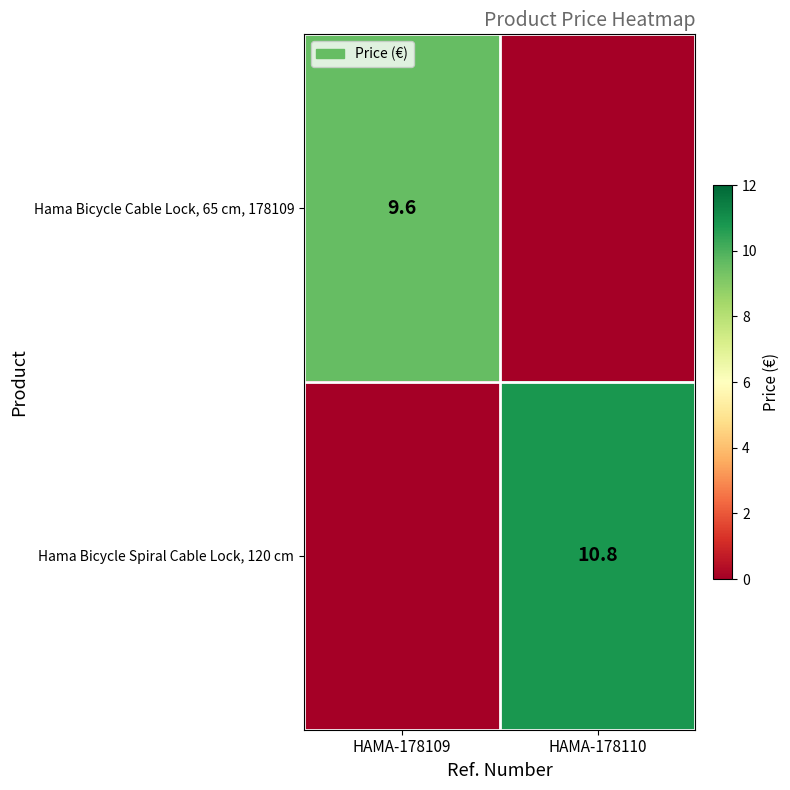

Is the value of Hama Bicycle Cable Lock, 65 cm, 178109 at HAMA-178109 greater than the value of Hama Bicycle Spiral Cable Lock, 120 cm at HAMA-178110?

No